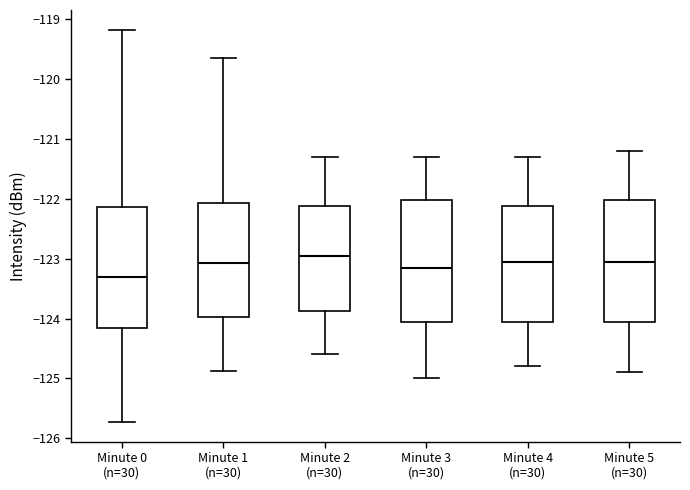

Which box has the highest median line?

Minute 2 (n=30)